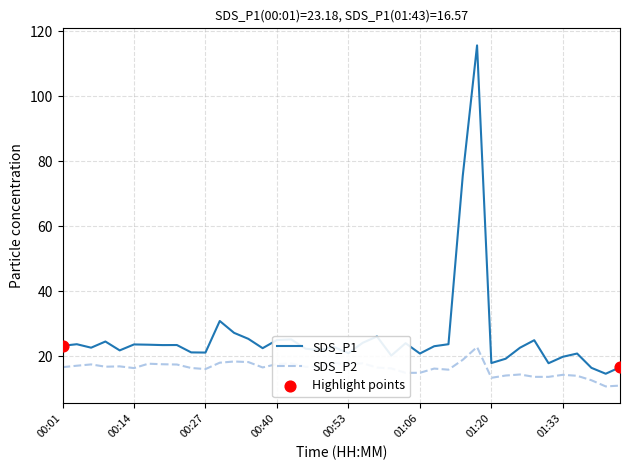

At how many categories does at least one series exceed 81?

1